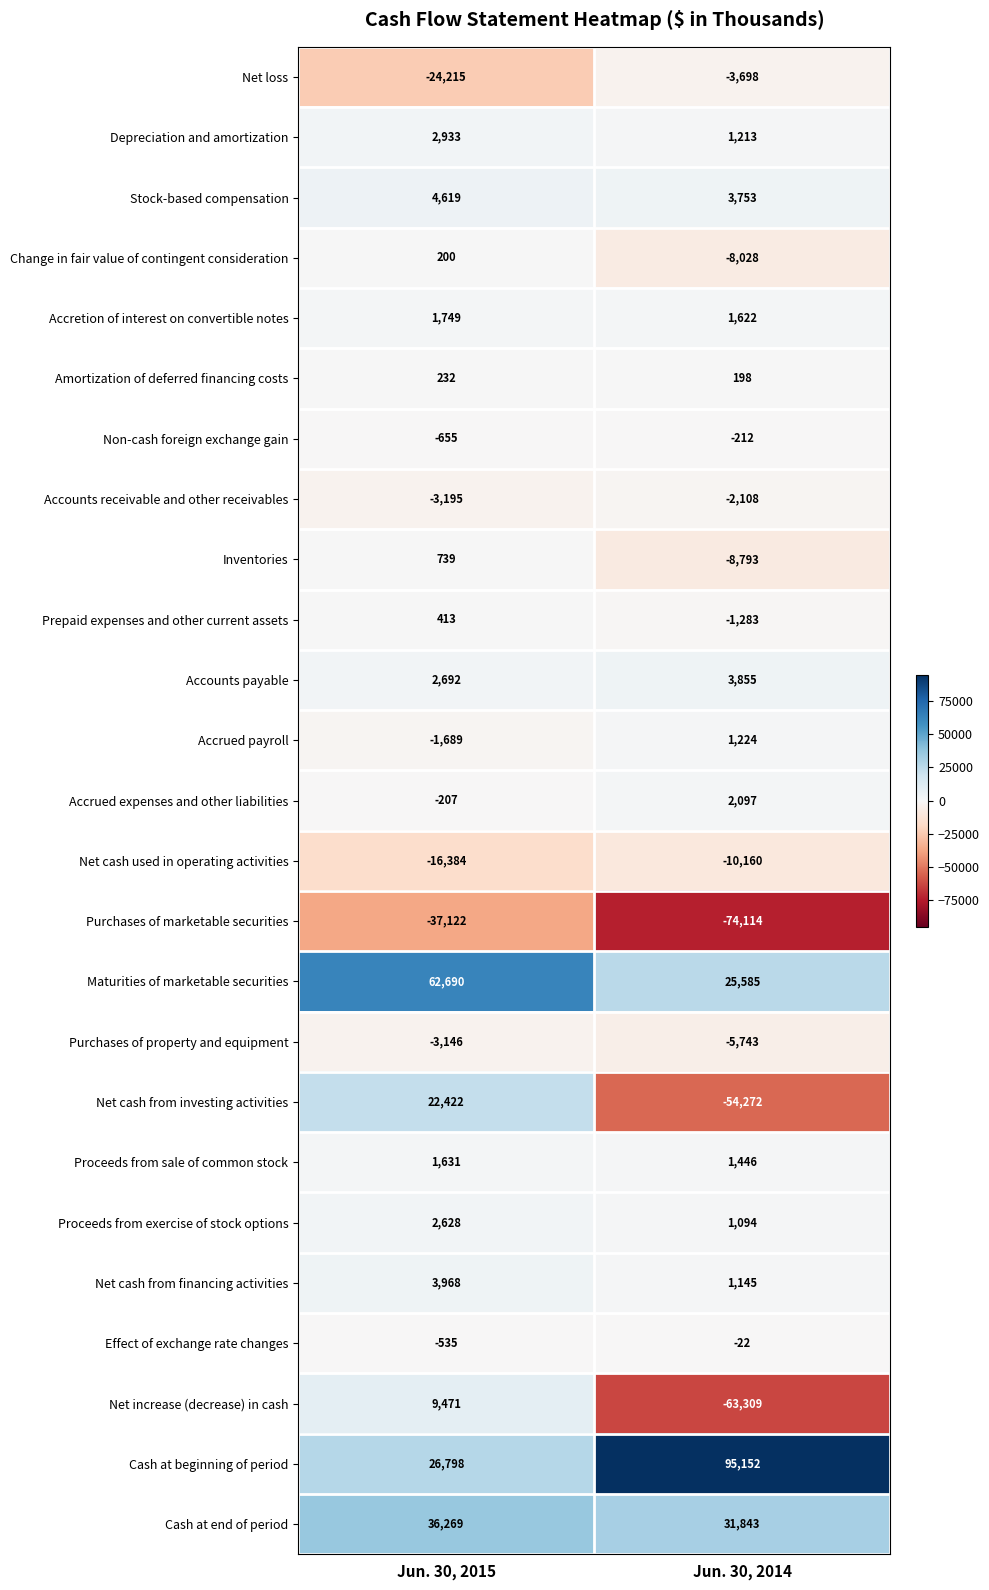

What is the maximum value for Purchases of marketable securities?

-37122